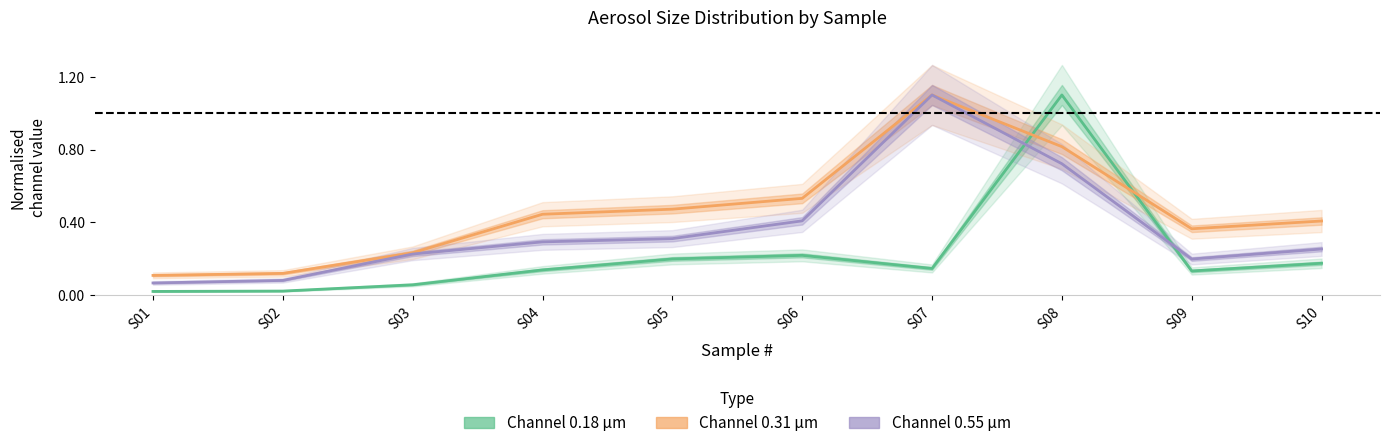

Reading right to left, list all the values displayed in this chart.

Channel 0.18 µm: S10=0.2	S09=0.1	S08=1.1	S07=0.1	S06=0.2	S05=0.2	S04=0.1	S03=0.1	S02=0.0	S01=0.0
Channel 0.31 µm: S10=0.4	S09=0.4	S08=0.8	S07=1.1	S06=0.5	S05=0.5	S04=0.4	S03=0.2	S02=0.1	S01=0.1
Channel 0.55 µm: S10=0.3	S09=0.2	S08=0.7	S07=1.1	S06=0.4	S05=0.3	S04=0.3	S03=0.2	S02=0.1	S01=0.1